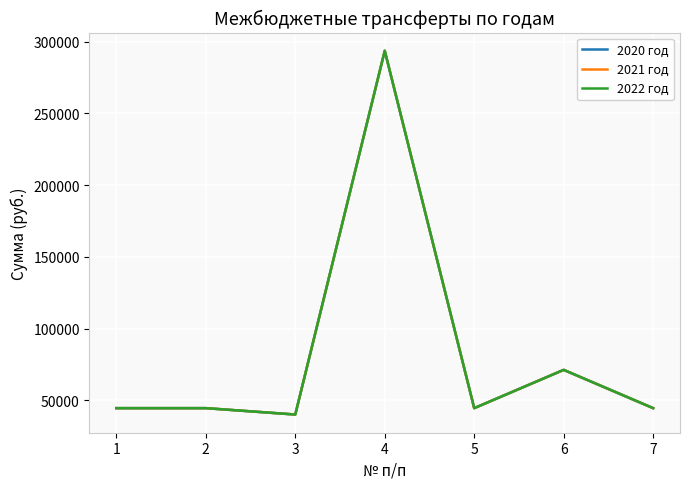

Which series has the largest range (max minus min)?

2020 год